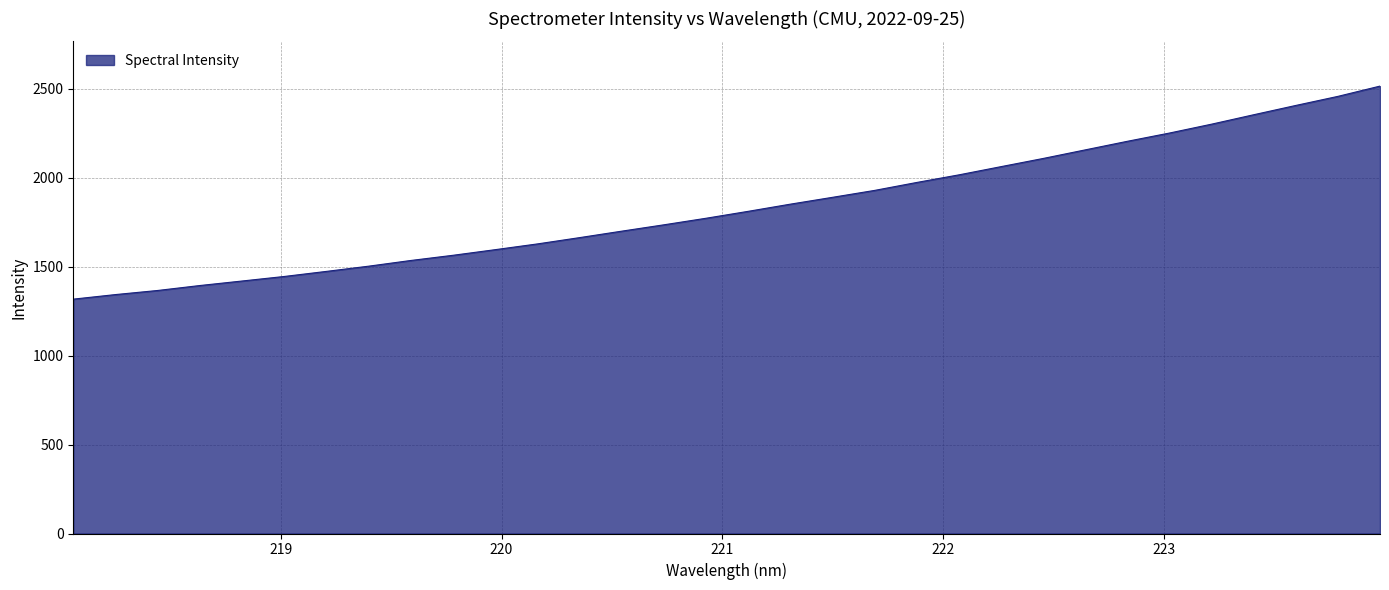

What is the maximum value shown in the chart?

2514.6